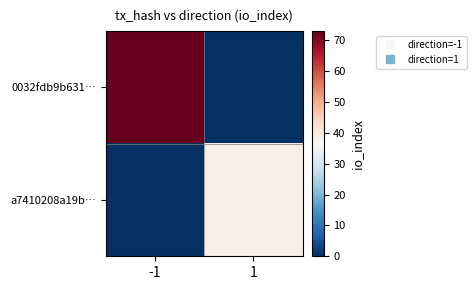

At which category is the sum across all series the highest?

-1